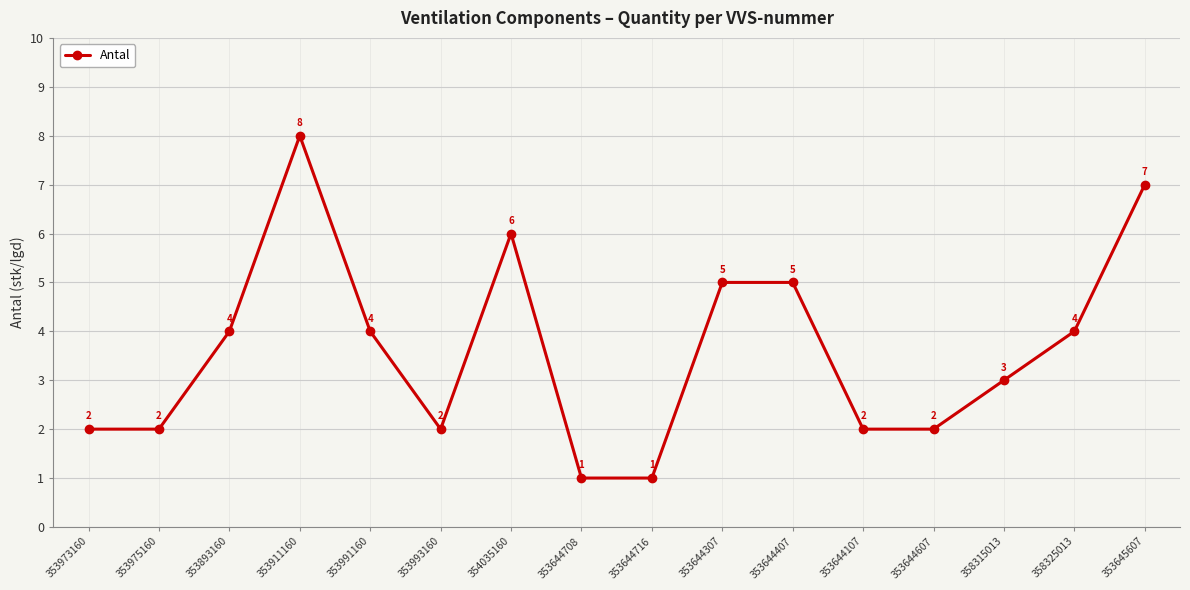

What is the difference between the maximum and minimum values?

7